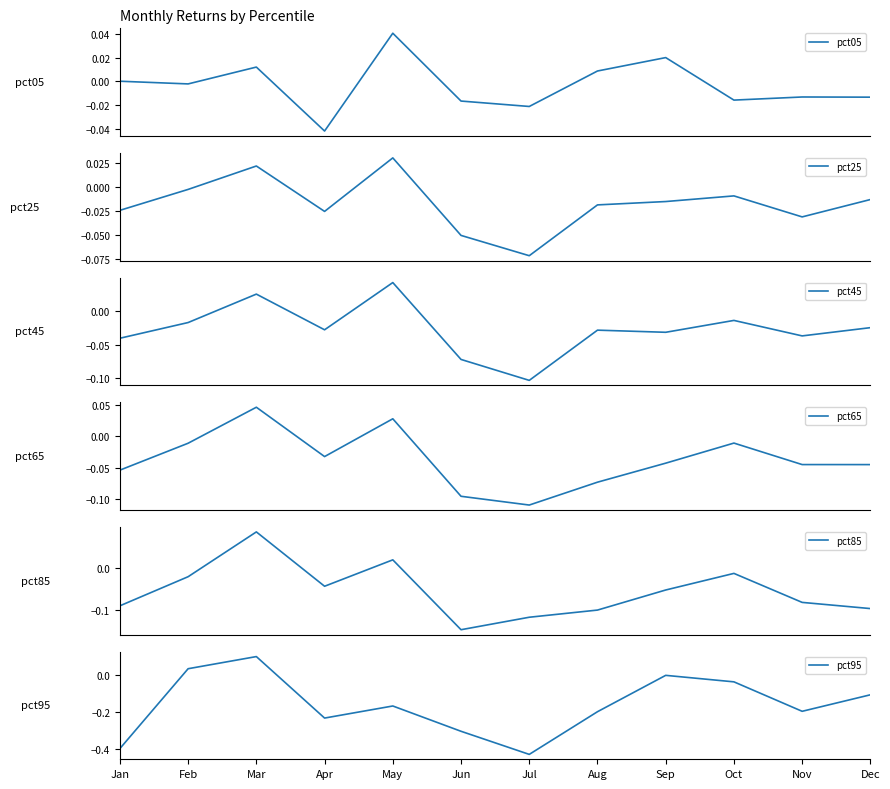

At which category does pct25 reach its first local valley?

Apr